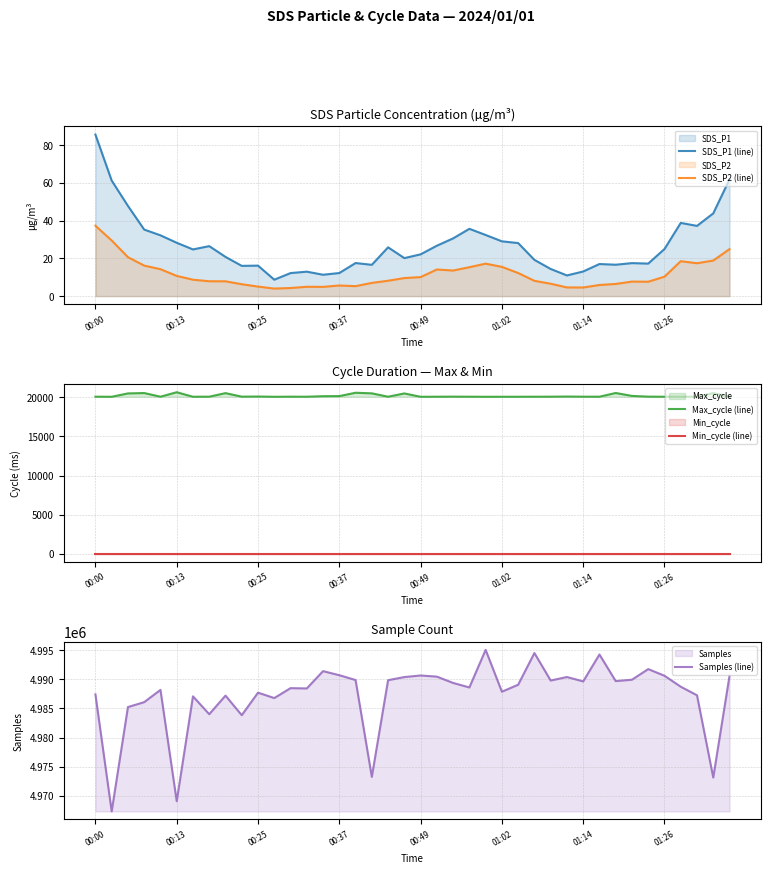

In SDS_P1 (line), how many points are lower than both neighbors (excluding endpoints)?

10